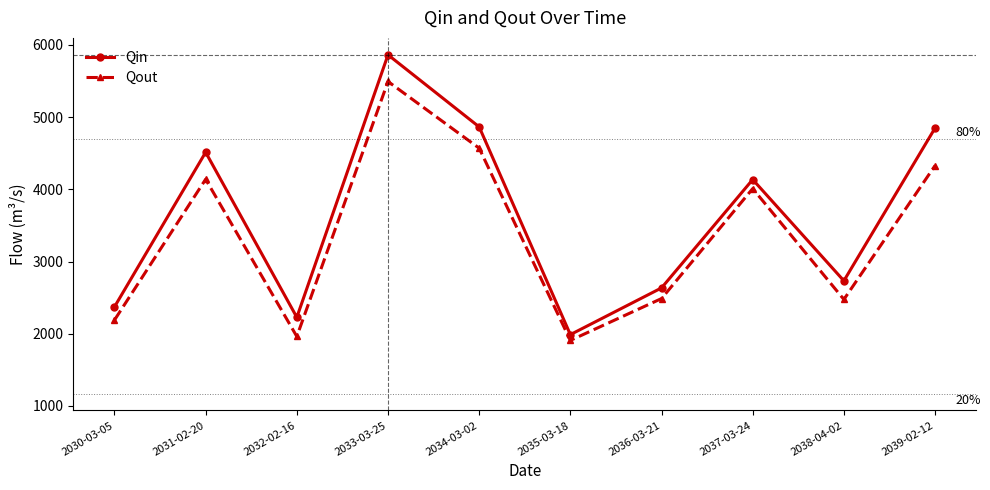

Where is the first local minimum for Qin?

2032-02-16